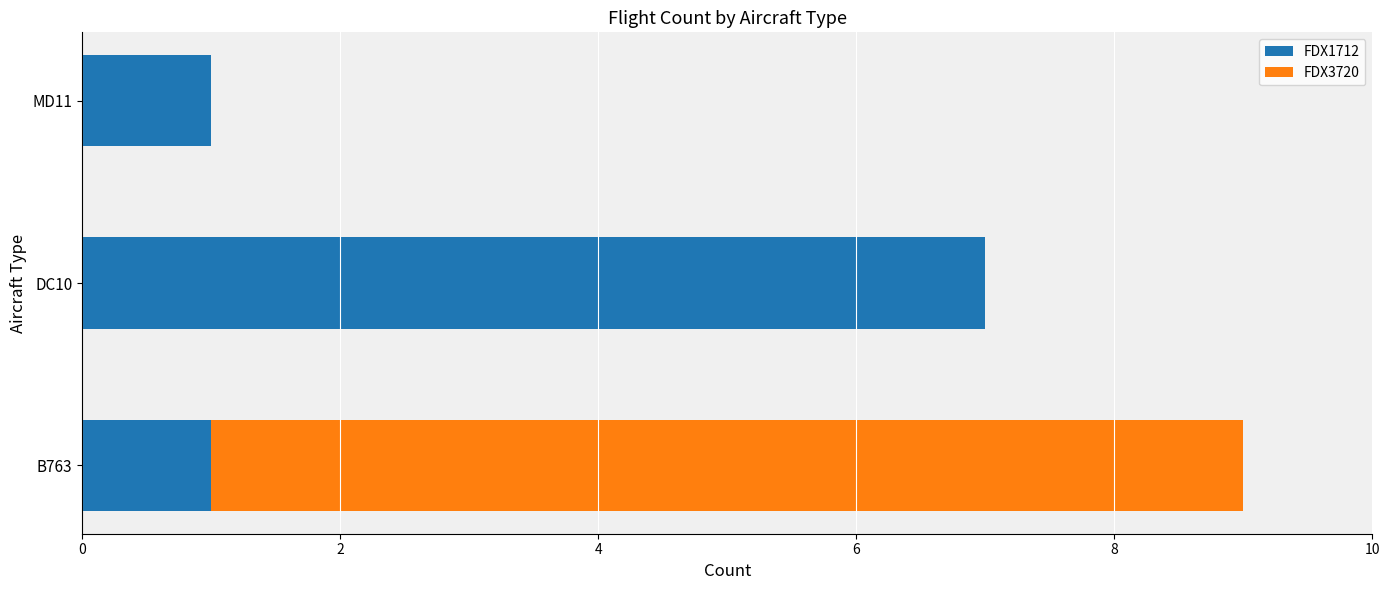

What is the sum of all FDX1712 values?

9